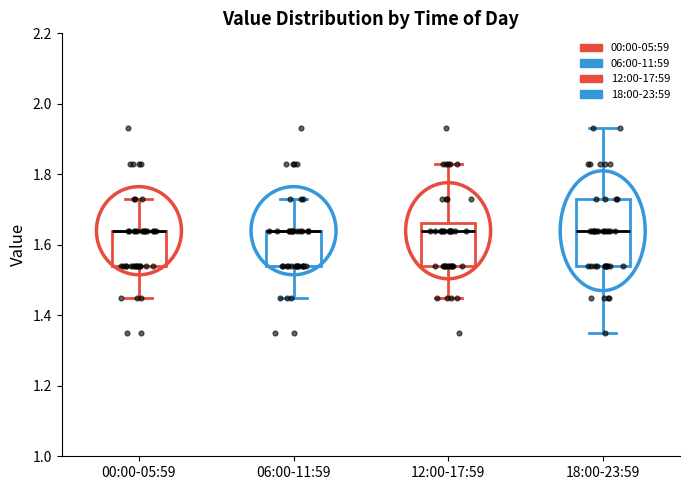

Reading left to right, read every box against the y-axis: the position of its median line, the range the box covers, and the ends of its whiskers. The values are not printed on the chart, so give them approximately, as read against the axis.

00:00-05:59: median 1.64 (drawn on the box's upper edge), box 1.54 to 1.64, whiskers 1.46 to 1.74
06:00-11:59: median 1.64 (drawn on the box's upper edge), box 1.54 to 1.64, whiskers 1.46 to 1.74
12:00-17:59: median 1.64, box 1.54 to 1.66, whiskers 1.46 to 1.84
18:00-23:59: median 1.64, box 1.54 to 1.74, whiskers 1.36 to 1.94